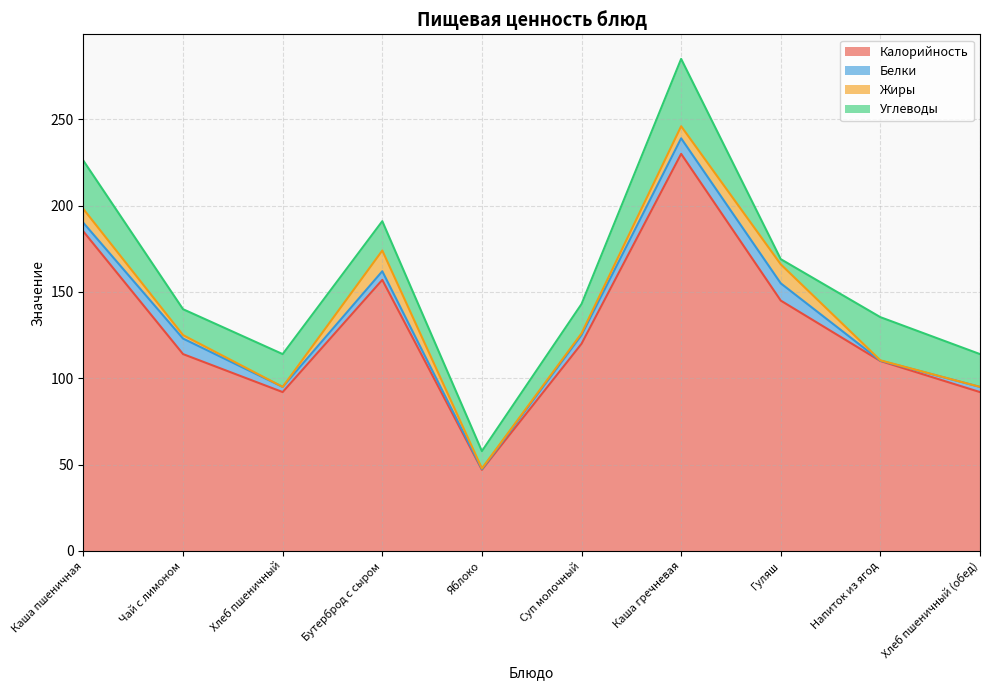

Which has a higher value, Яблоко or Гуляш?

Гуляш